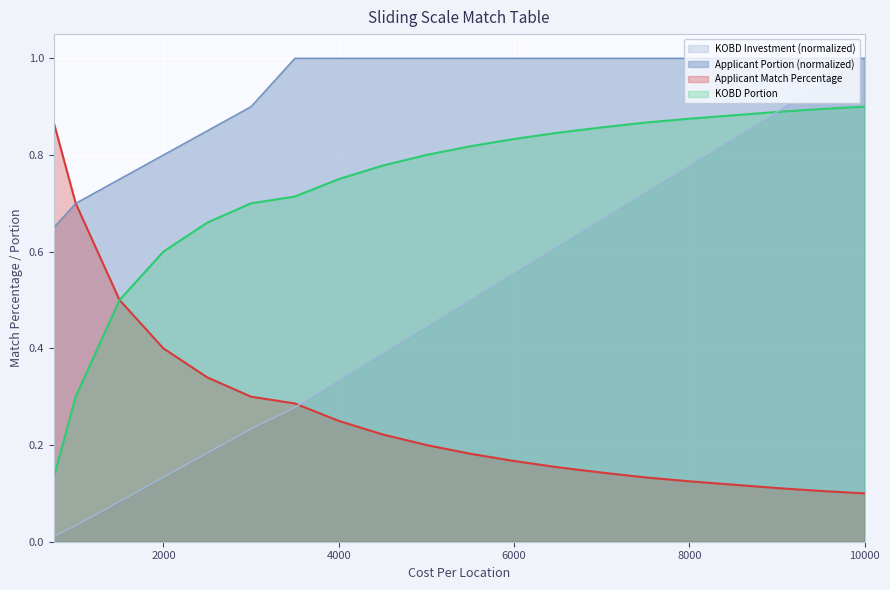

List the series in order of their overall mean, highest first.

Applicant Portion (normalized), KOBD Portion, KOBD Investment (normalized), Applicant Match Percentage